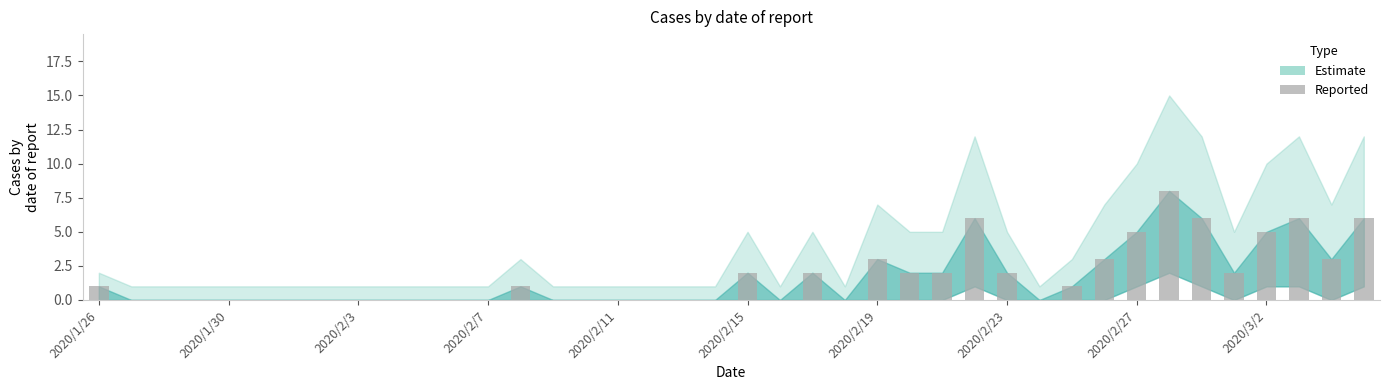

What is the sum of all values?

66